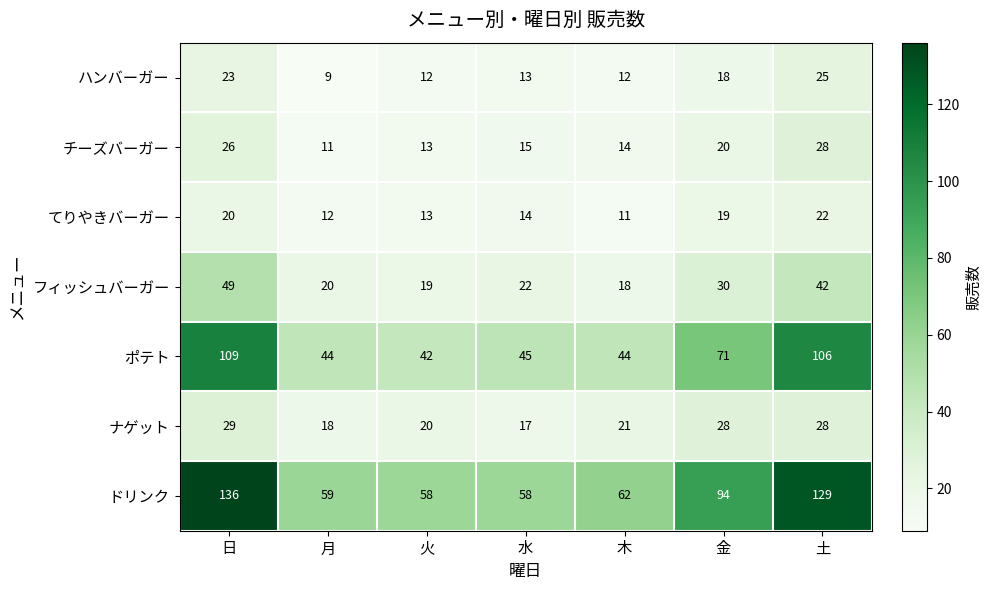

At which category is the sum across all series the highest?

日